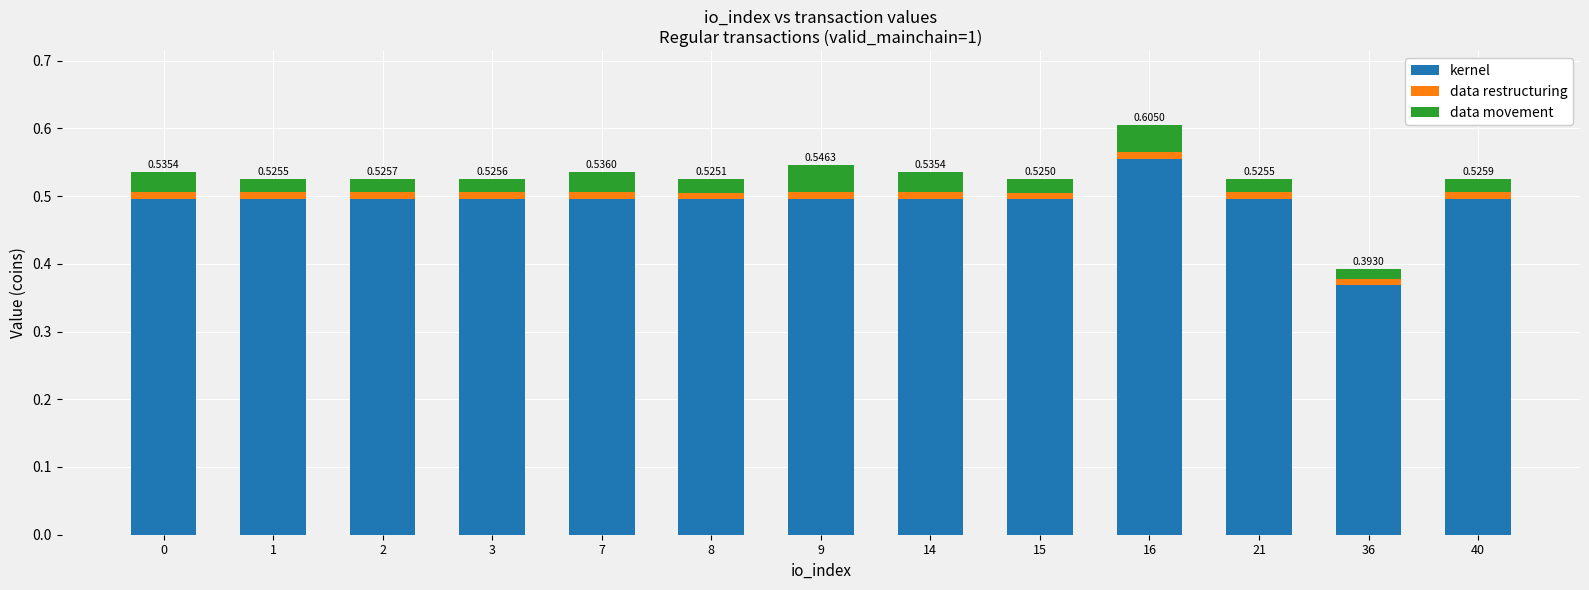

At which category is the sum across all series the highest?

16